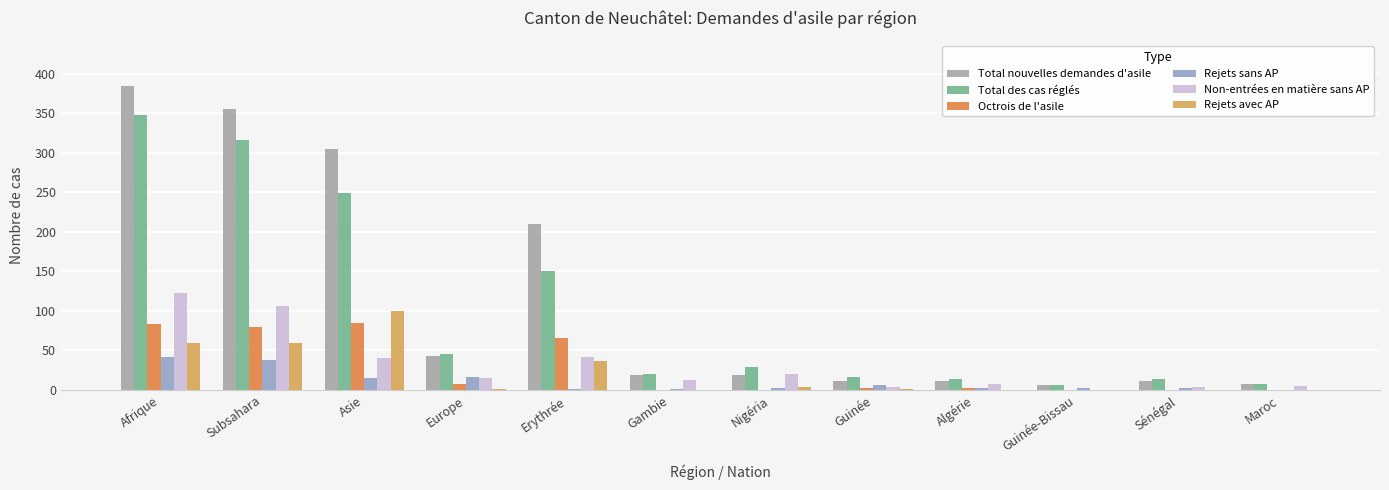

Where is Total des cas réglés nearest to the value 177?

Erythrée